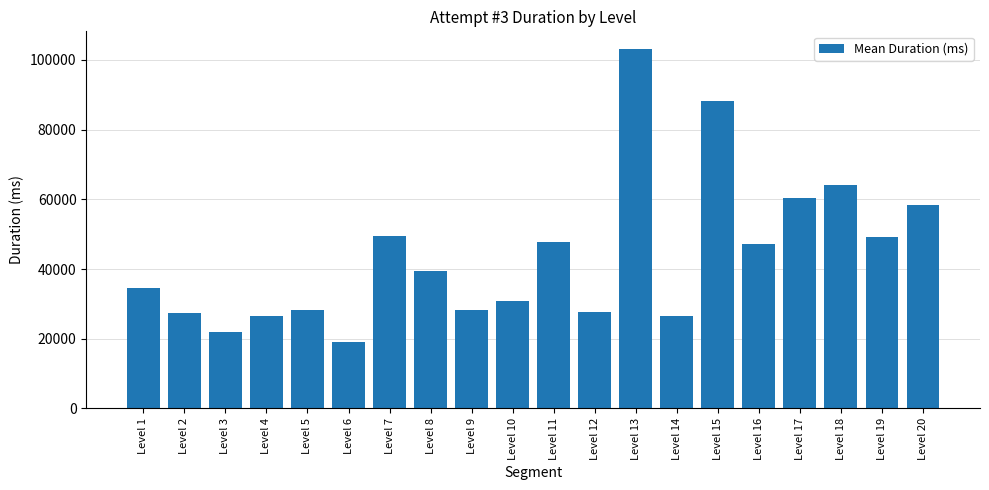

What is the value of the 19th bar from the left?

49153